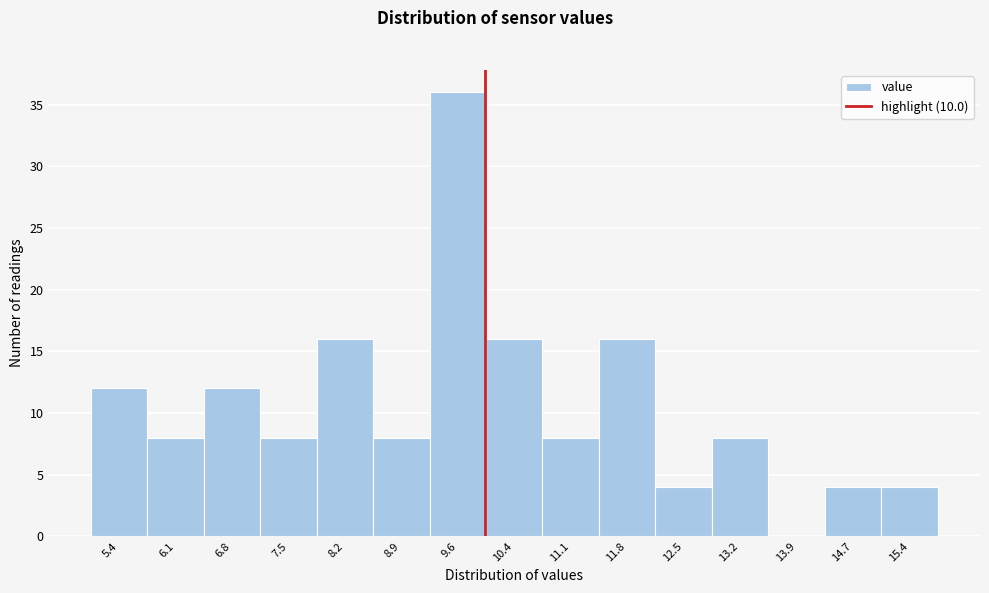

Which range on the x-axis has the tallest bar?

9.3 to 10.0